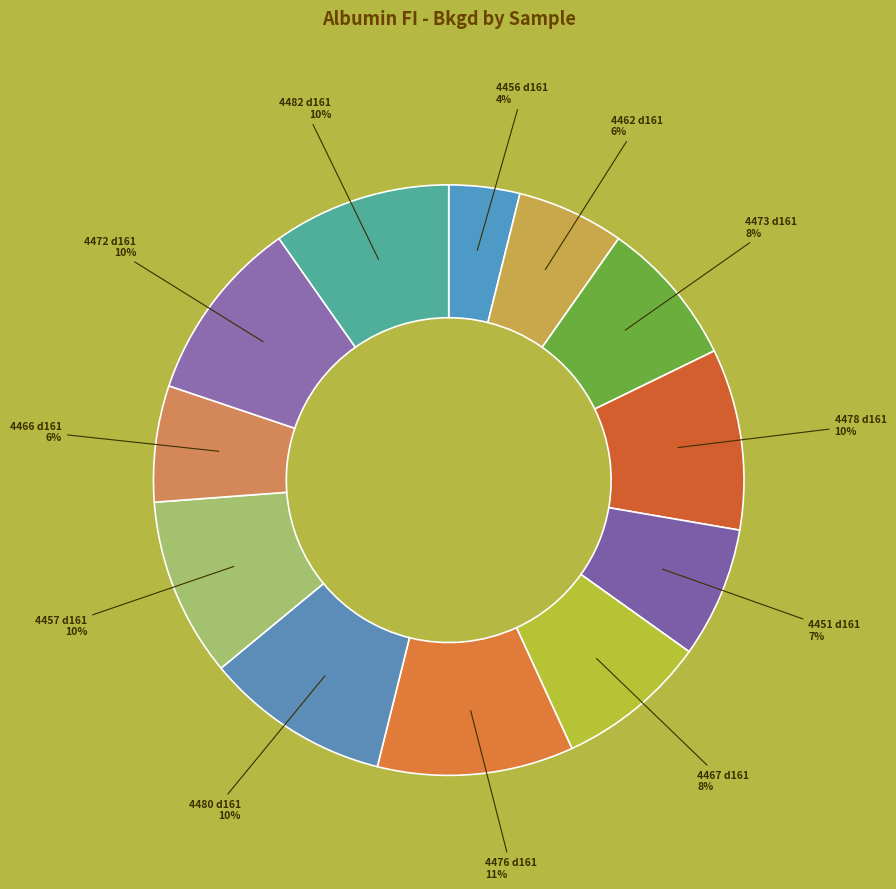

To the nearest percent, what portion does 4472 d161 represent?

10%